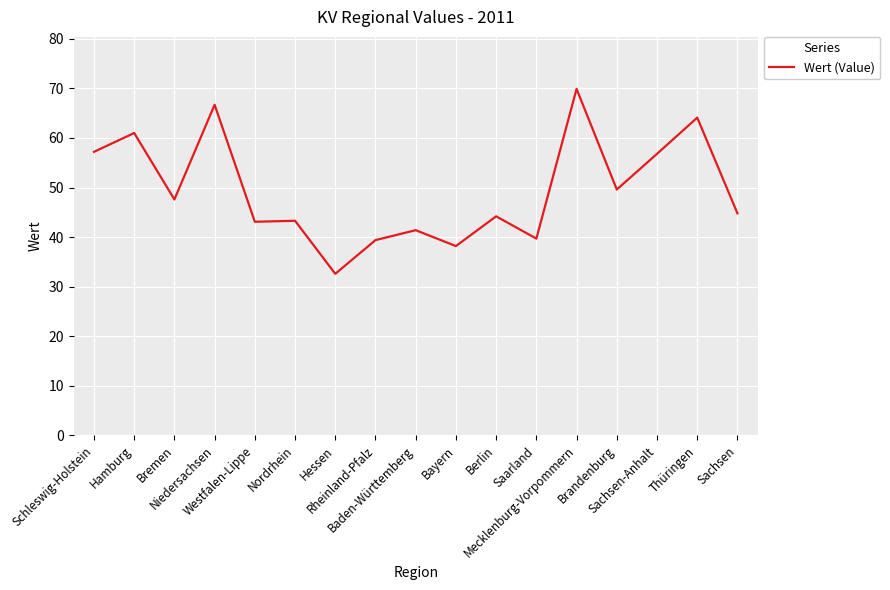

What is the difference between the maximum and minimum values?

37.3